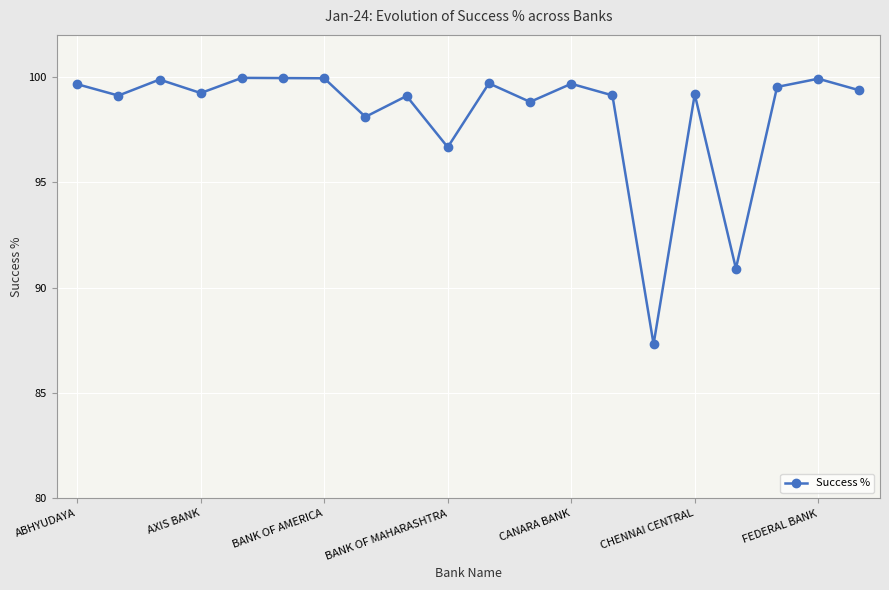

What is the value of the 19th point from the left?

99.9